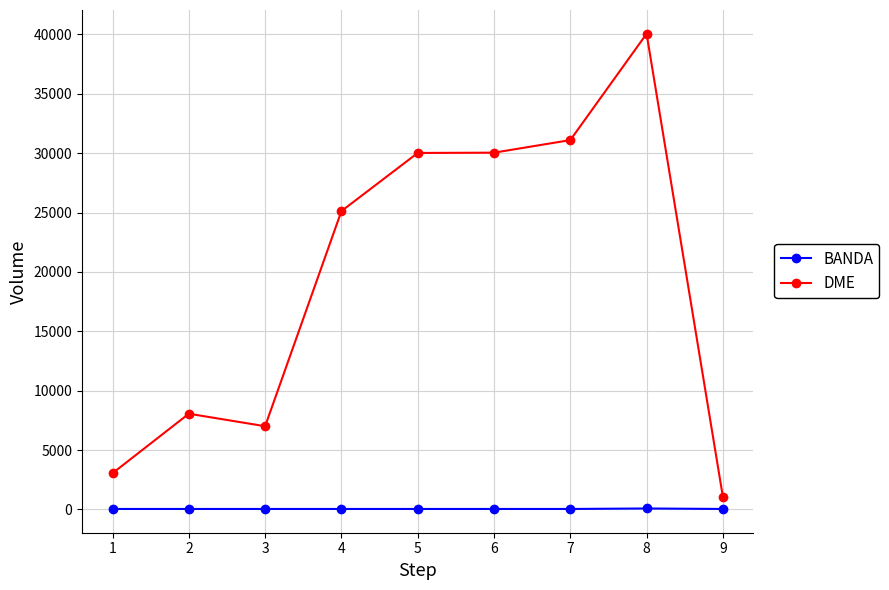

How many lines are shown in the chart?

2